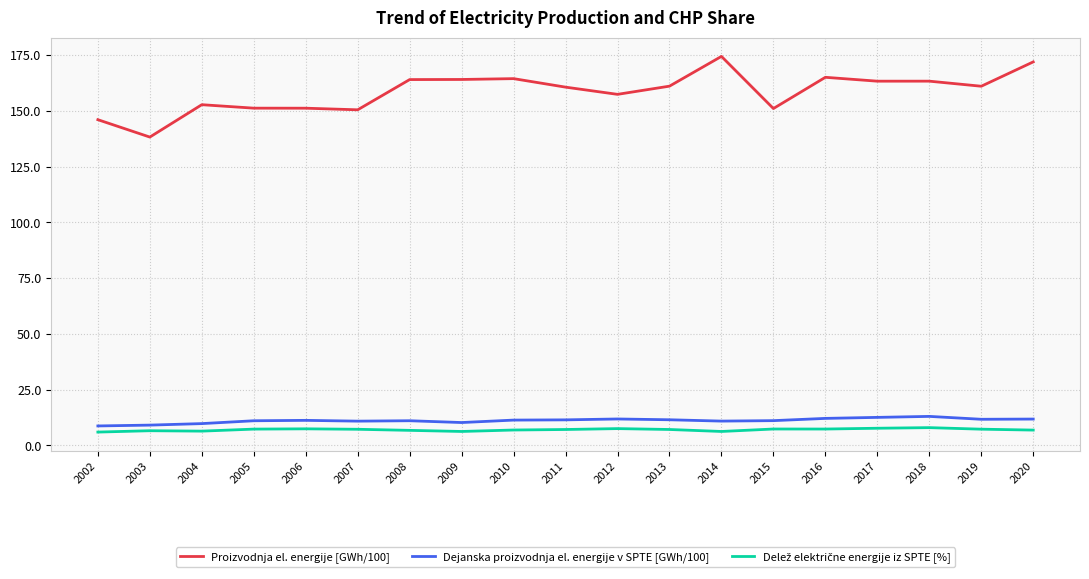

What is the total value across all series at 2008?

181.8